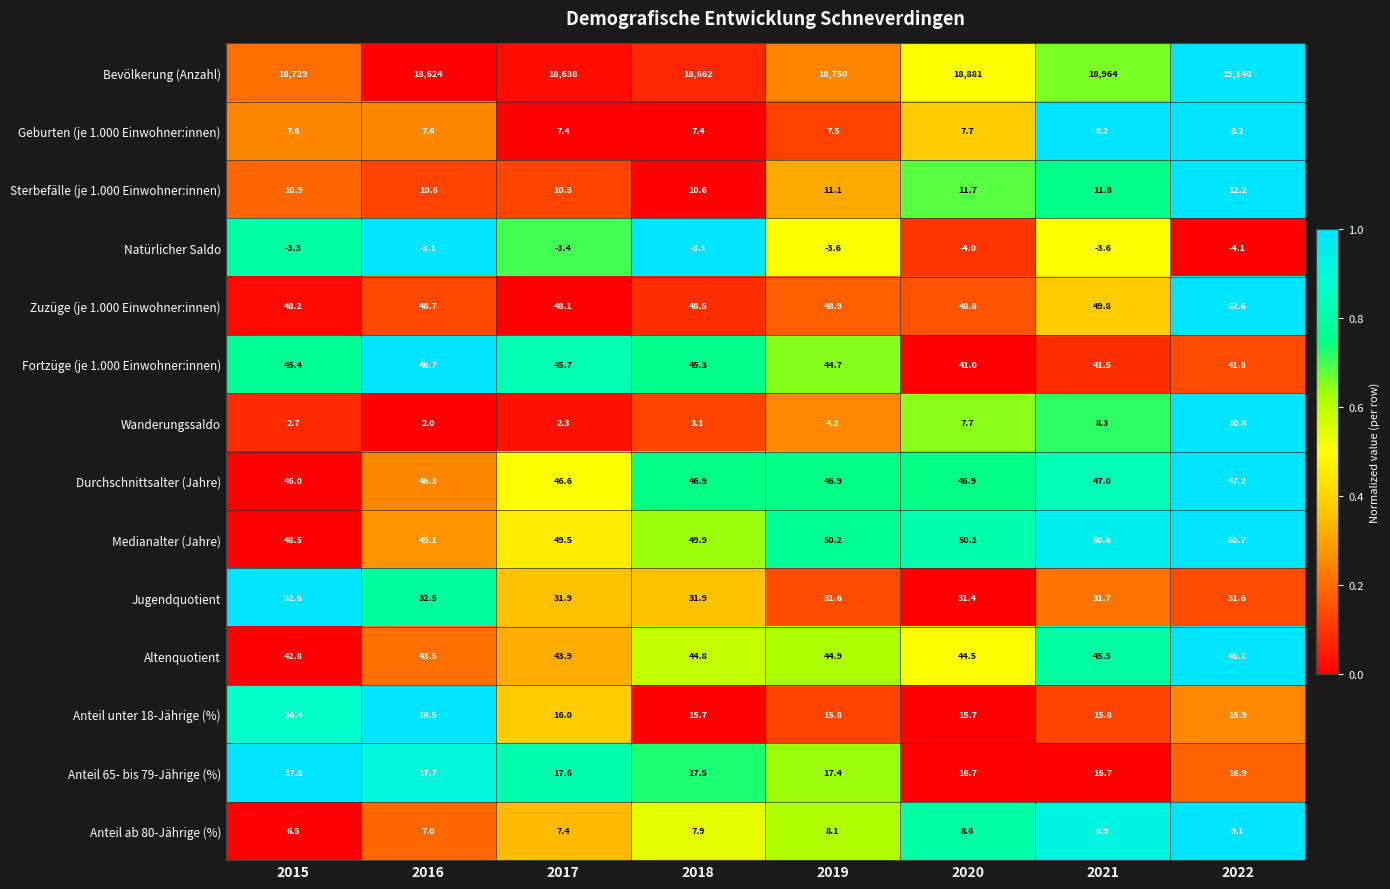

The Natürlicher Saldo series shows -4.0 at 2020. True or false?

True